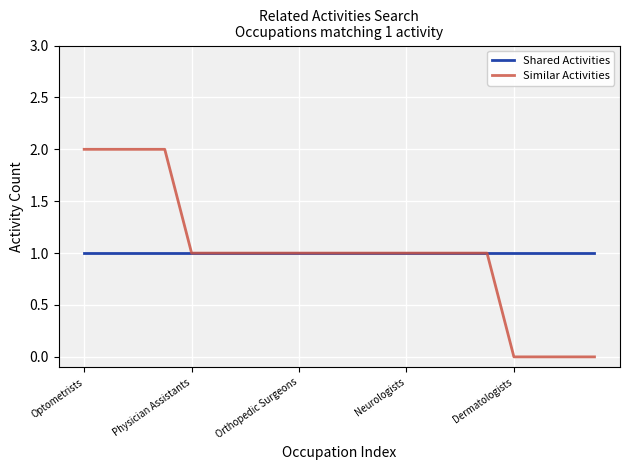

What is the maximum value for Shared Activities?

1